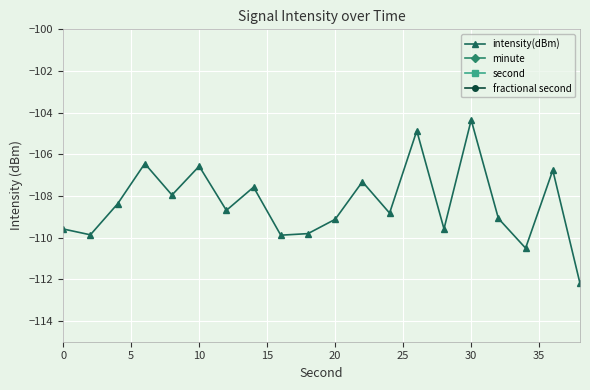

True or false: intensity(dBm) has more than 2 points higher than both neighbors.

True